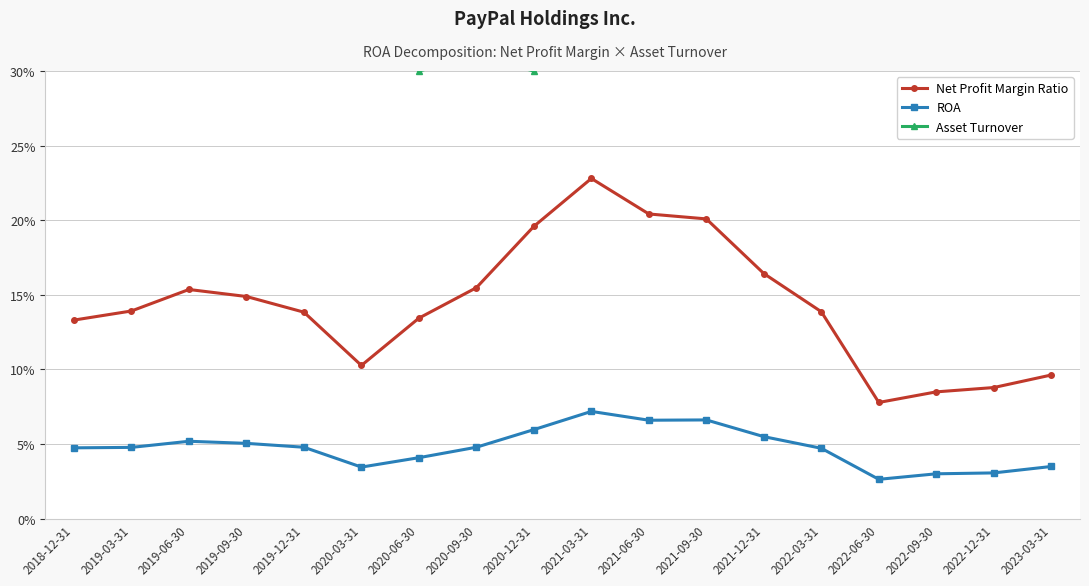

What is the greatest value displayed?

0.4